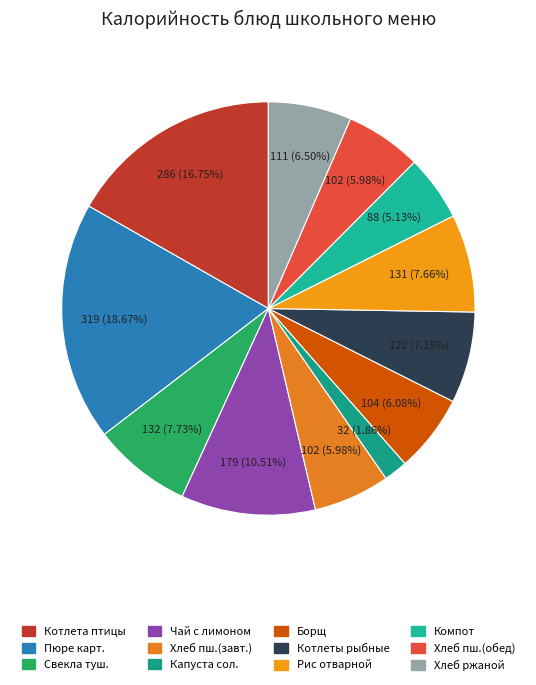

Count the number of slices in the pie.

12